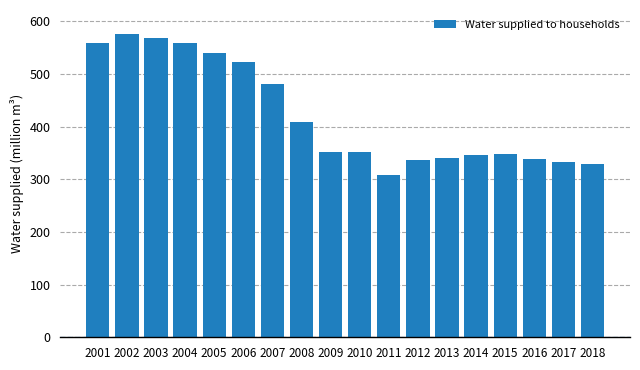

Between 2005 and 2015, which is larger?

2005